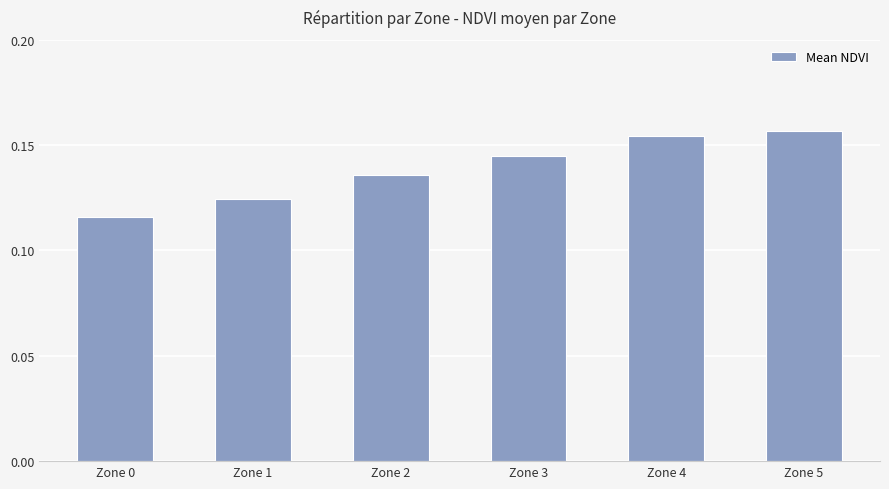

True or false: the data shows 0.2 at Zone 2.

False